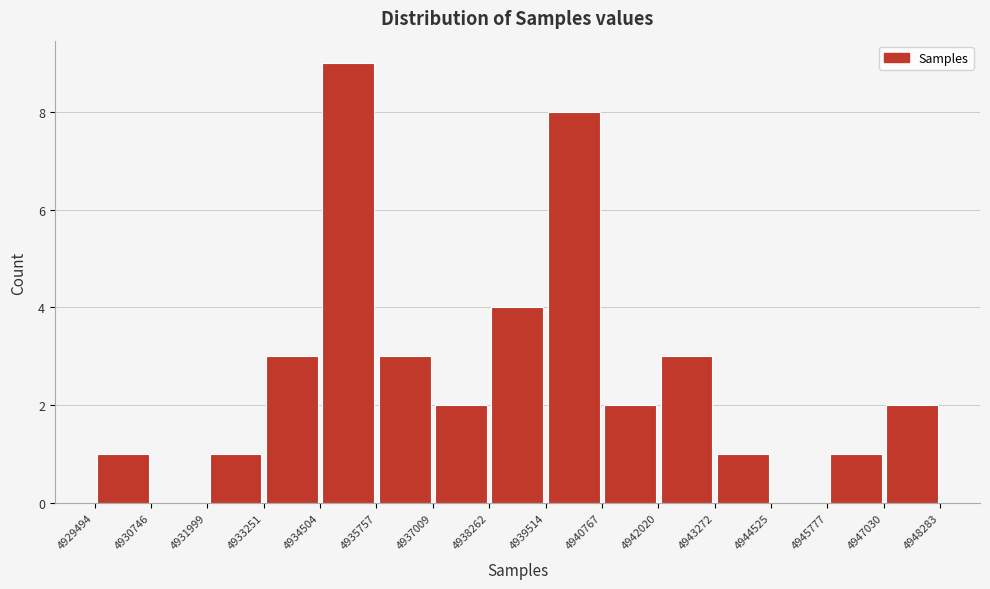

Over which range of the x-axis is the bar tallest?

4934504 to 4935757